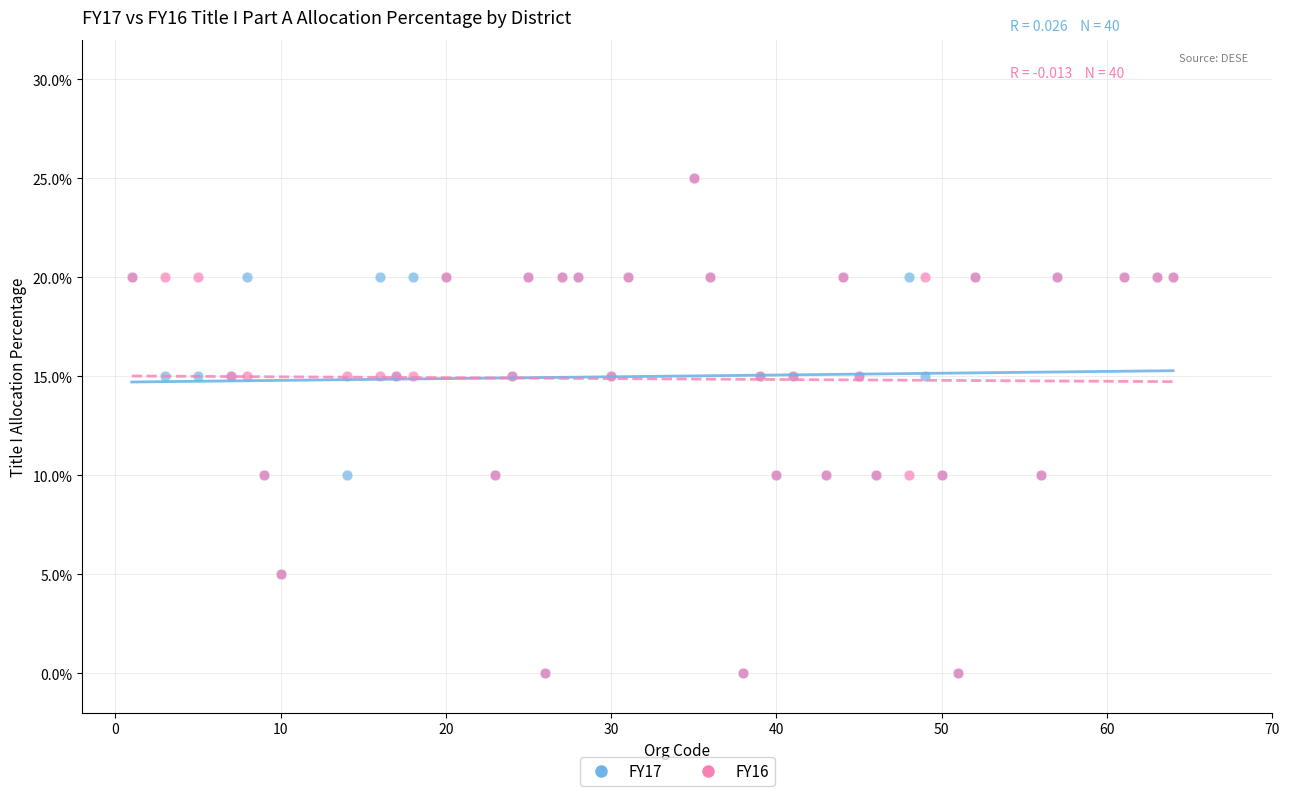

What are all the series names shown in the legend?

FY17, FY16